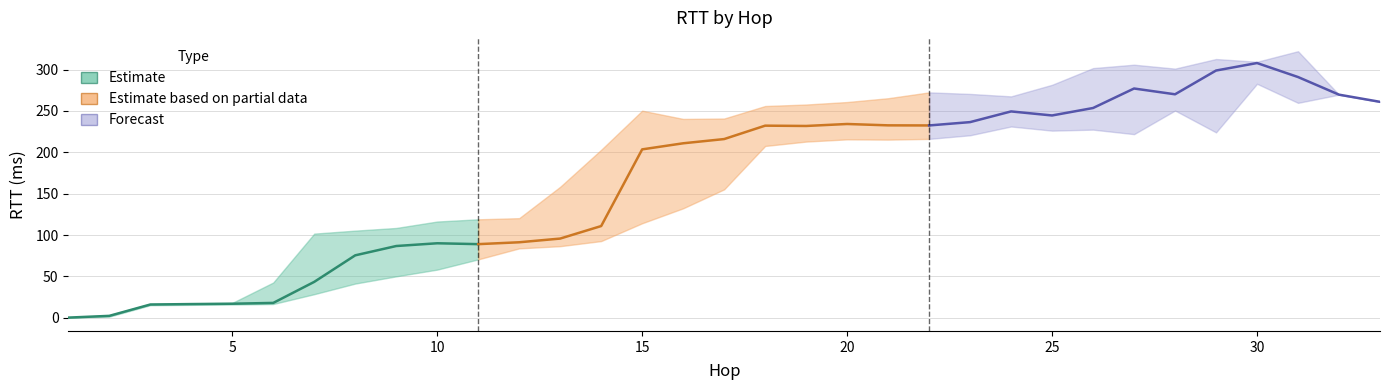

Reading left to right, list all the values displayed in this chart.

median_rtt: 0.2	2.3	16.0	16.6	17.0	18.0	43.4	75.5	86.7	90.0	89.0	91.3	95.7	110.9	203.5	210.9	216.0	232.2	231.8	234.2	232.6	232.5	236.5	249.4	244.5	253.6	277.1	270.1	298.8	307.9	291.0	269.7	261.0
lower_quartile_rtt: 0.2	1.4	15.2	15.6	16.0	16.6	28.5	41.3	50.1	58.2	70.6	83.9	86.5	92.7	114.3	132.3	155.2	207.7	213.0	215.7	215.3	216.2	220.6	231.2	226.2	227.4	222.0	250.5	224.1	282.8	259.8	269.7	261.0
upper_quartile_rtt: 0.2	3.1	16.8	17.5	17.9	42.6	101.7	105.3	108.5	116.3	119.0	120.4	158.3	203.1	250.3	240.4	240.8	255.9	257.8	260.8	265.4	272.5	270.6	267.6	281.6	301.8	305.9	301.1	312.8	309.4	322.2	269.7	261.0
labels: 1.0	2.0	3.0	4.0	5.0	6.0	7.0	8.0	9.0	10.0	11.0	12.0	13.0	14.0	15.0	16.0	17.0	18.0	19.0	20.0	21.0	22.0	23.0	24.0	25.0	26.0	27.0	28.0	29.0	30.0	31.0	32.0	33.0